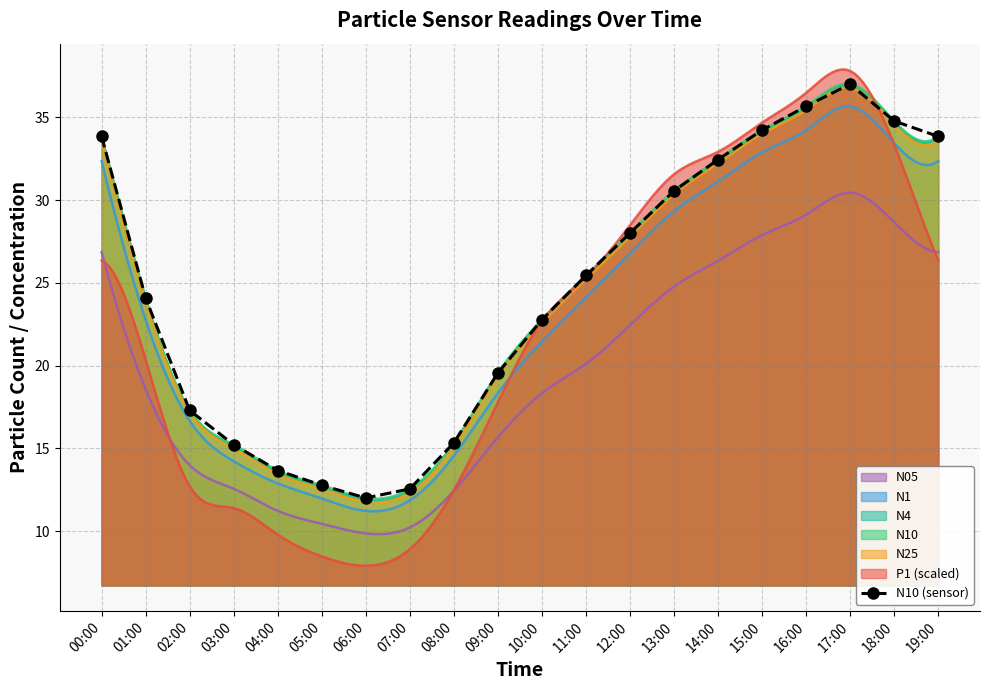

Is it true that the value at 15:00 is 34.2?

True